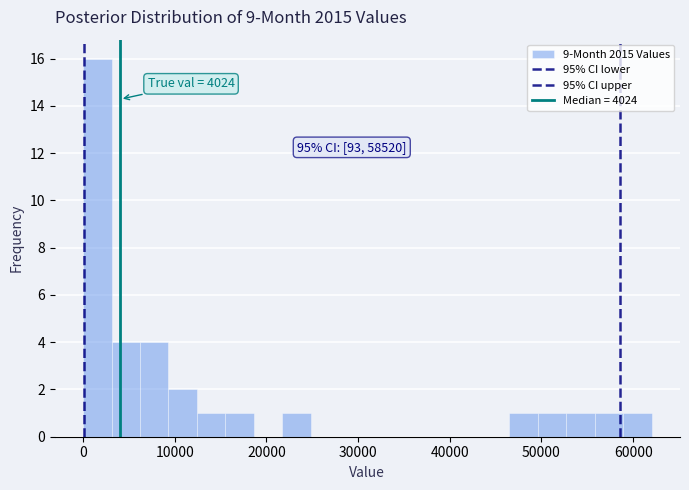

Around what value on the x-axis is the tallest bar? Give the approximate position of its centre, as read against the axis.

2000